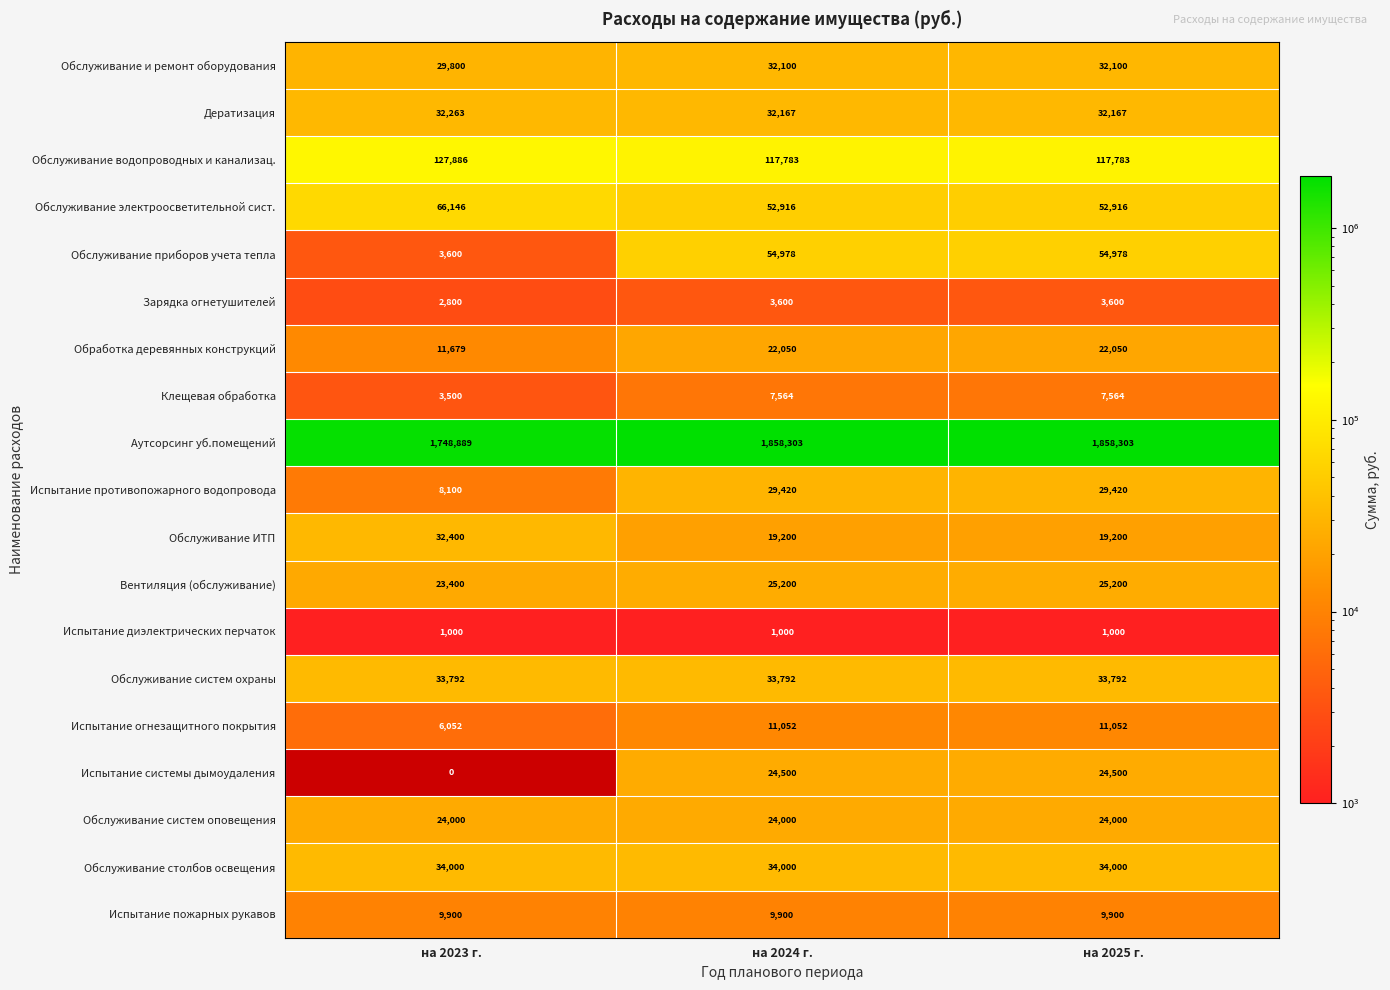

At how many categories does at least one series exceed 353364?

3